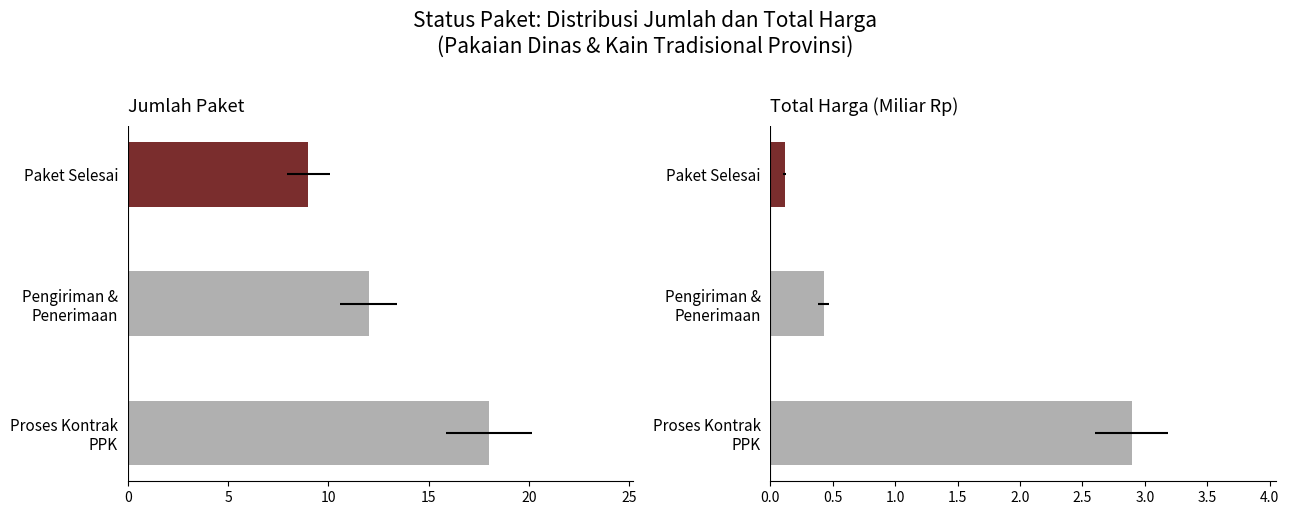

Reading right to left, what are all the values shown in this chart?

Jumlah Paket: 18.0	12.0	9.0
Total Harga (Miliar Rp): 2.9	0.4	0.1